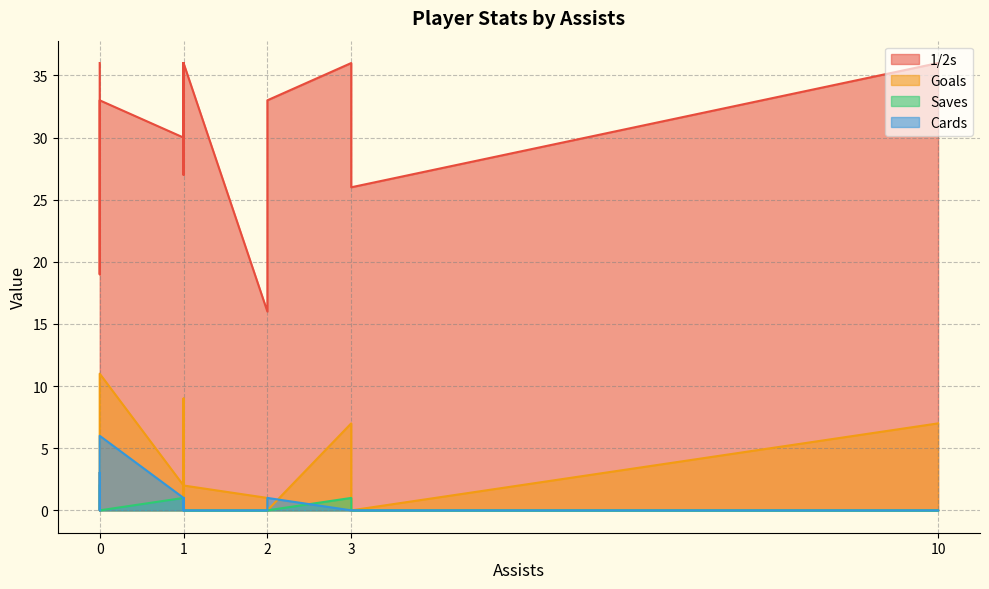

What is the value of the Goals point at the 7th from the left?

3